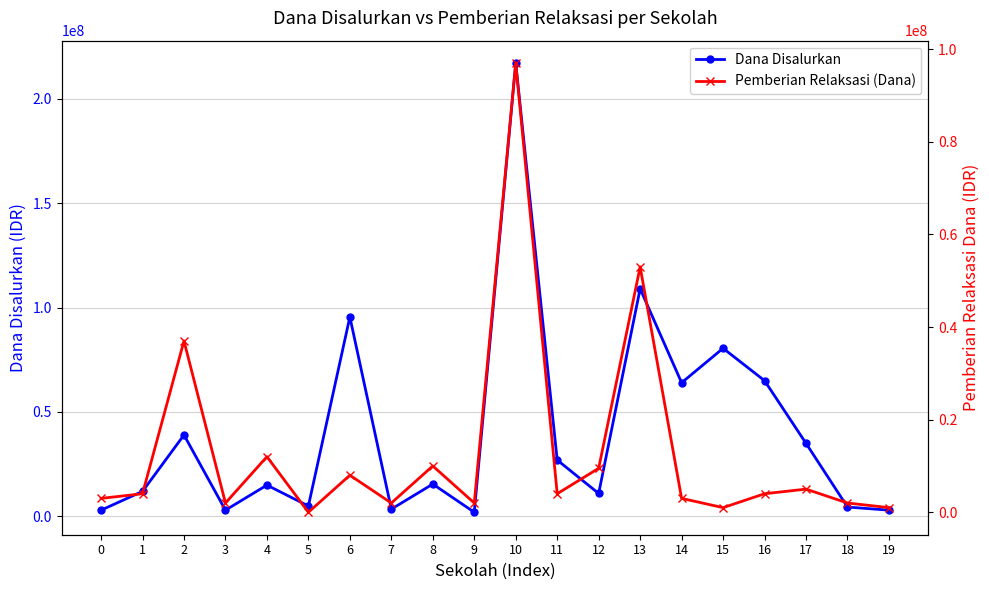

What is the sum of the Dana Disalurkan values at 13 and 6?

204500000